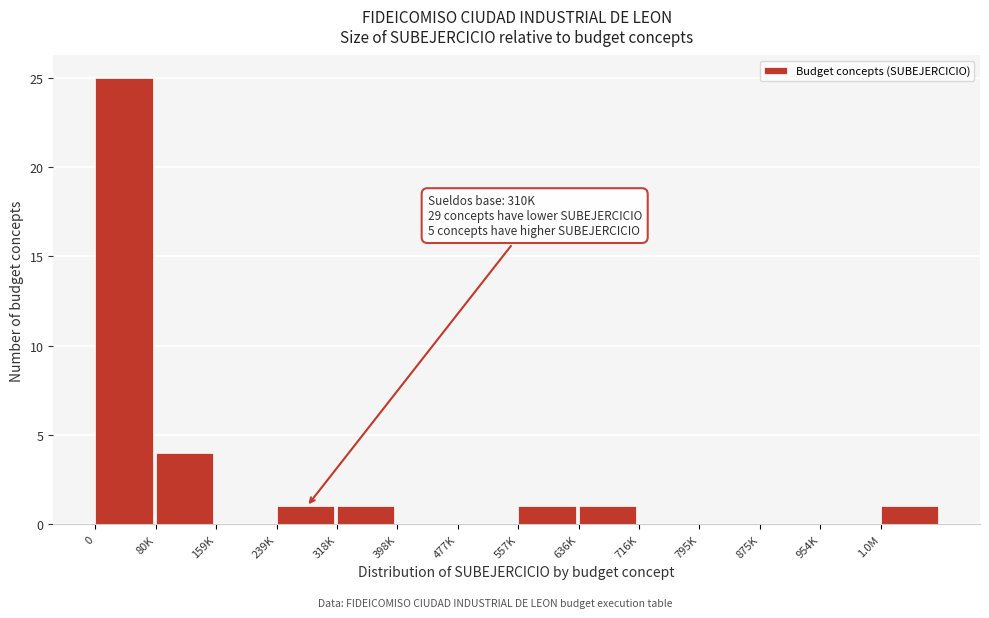

Reading right to left, transcribe all the data shown in this chart.

1.0M=1	954K=0	875K=0	795K=0	716K=0	636K=1	557K=1	477K=0	398K=0	318K=1	239K=1	159K=0	80K=4	0=25